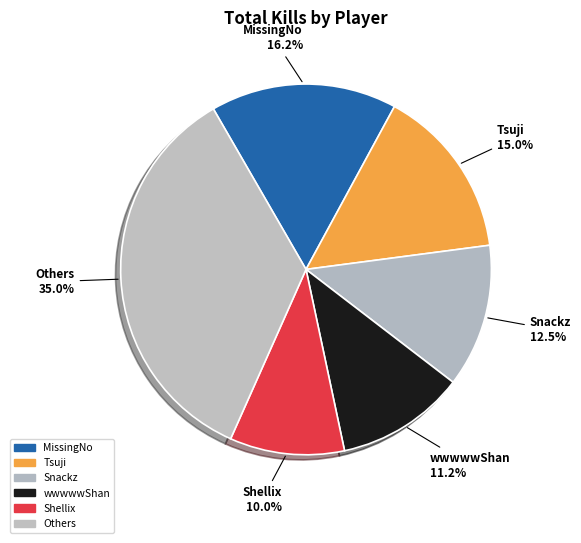

Is there any slice that represents more than half of the pie?

No